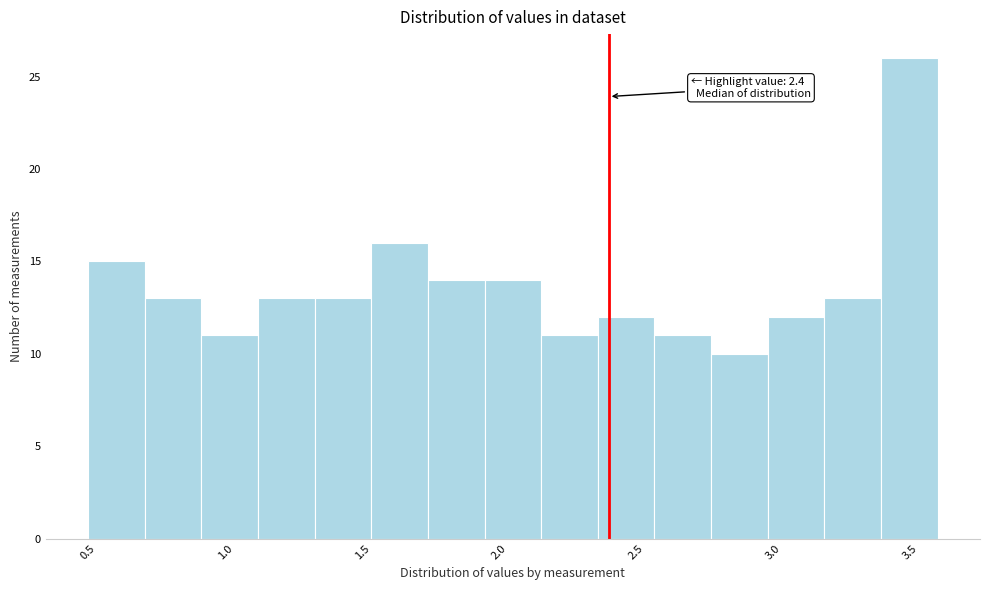

Which range on the x-axis has the tallest bar?

3.40 to 3.60